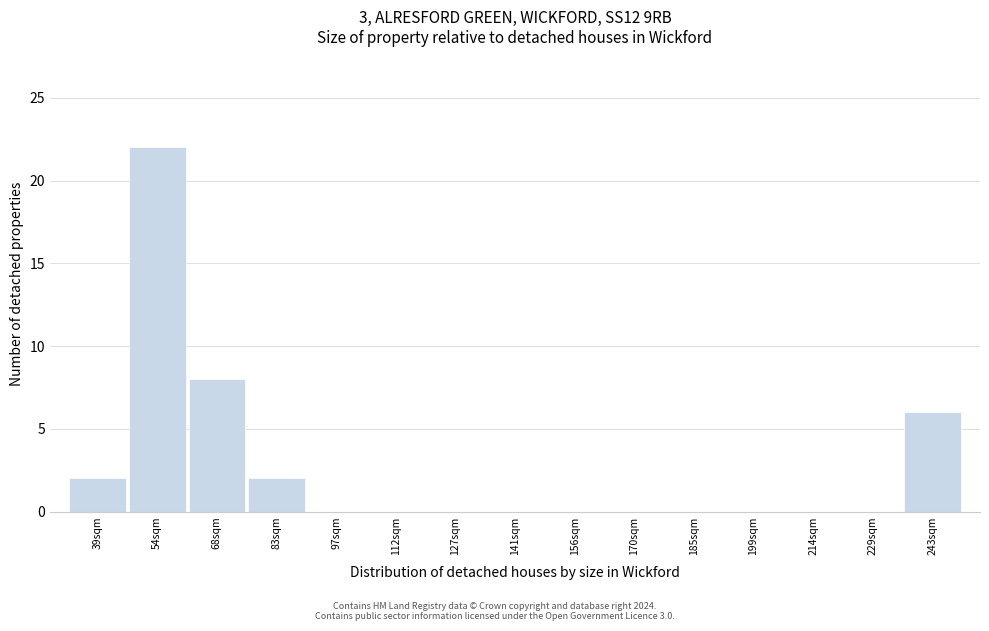

Reading left to right, what are all the values shown in this chart?

39sqm=2	54sqm=22	68sqm=8	83sqm=2	97sqm=0	112sqm=0	127sqm=0	141sqm=0	156sqm=0	170sqm=0	185sqm=0	199sqm=0	214sqm=0	229sqm=0	243sqm=6